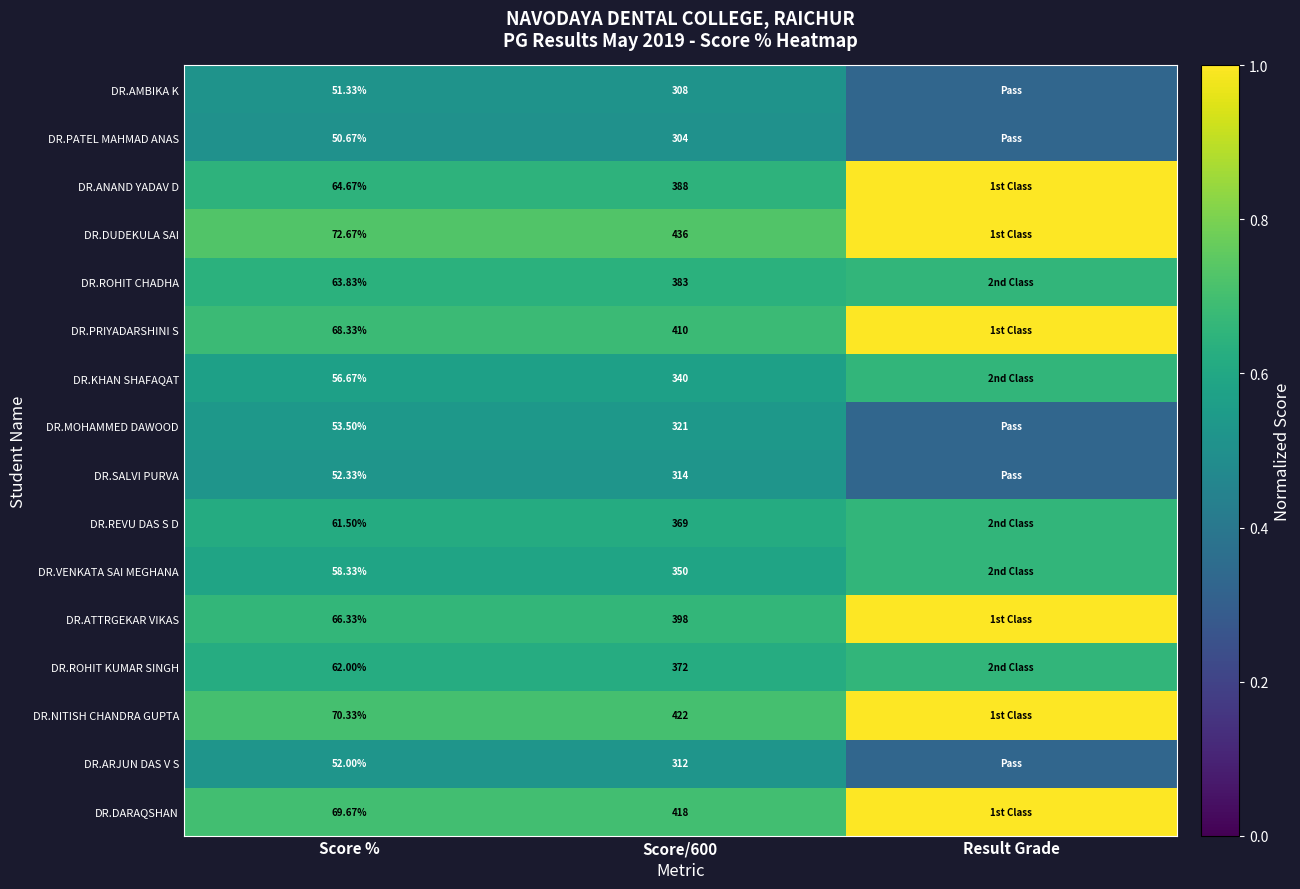

What is the greatest value displayed?

1.0